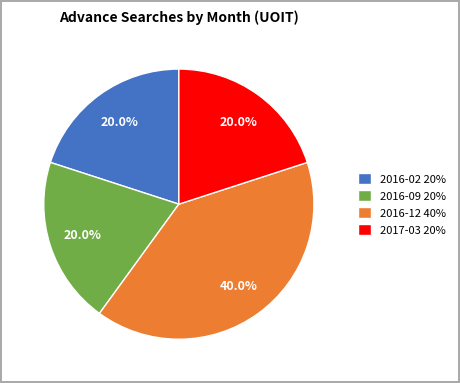

What is the ratio of the value at 2016-02 to the value at 2016-12?

0.5